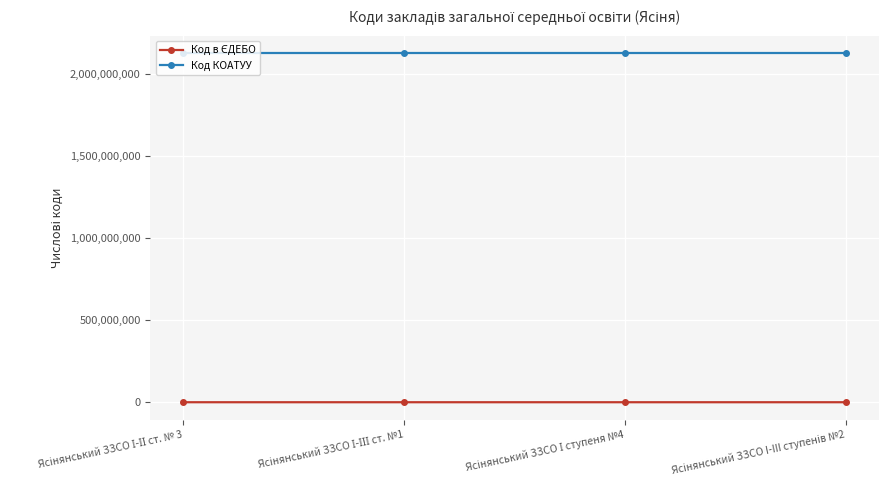

Which series has the largest total across all categories?

Код КОАТУУ